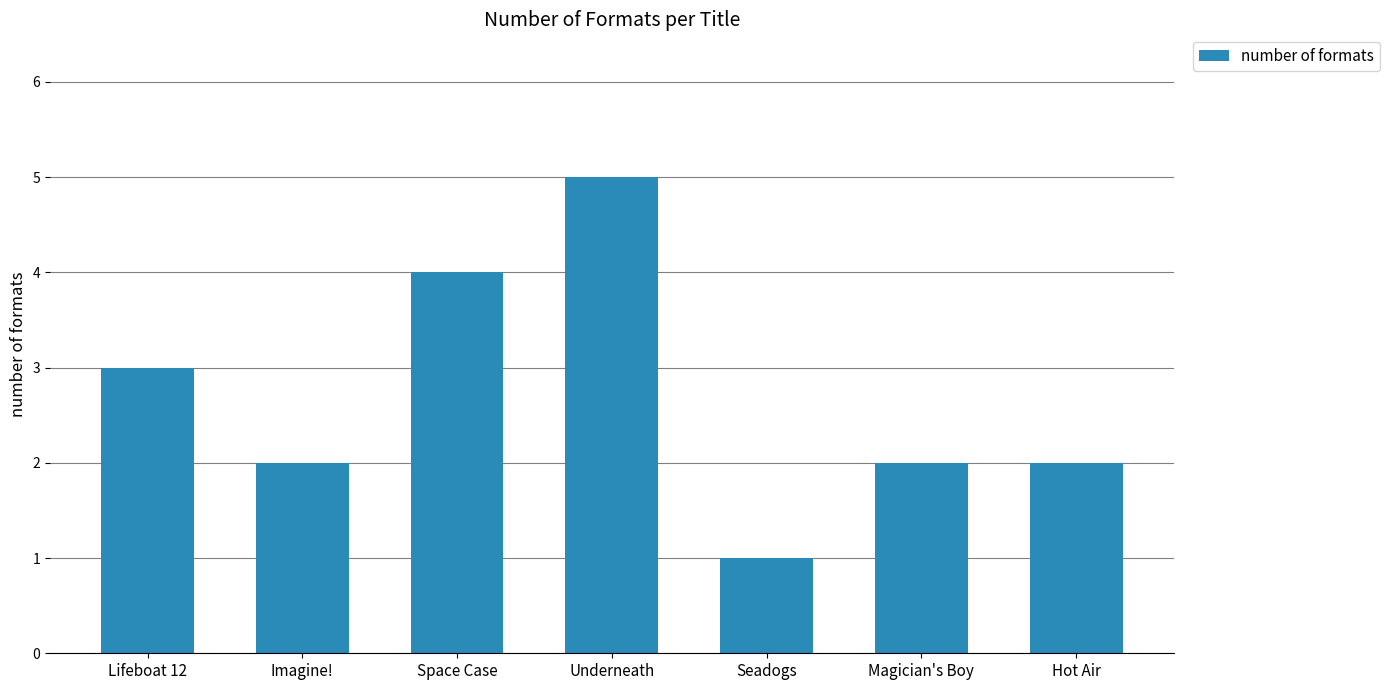

The value at Magician's Boy is 3. True or false?

False